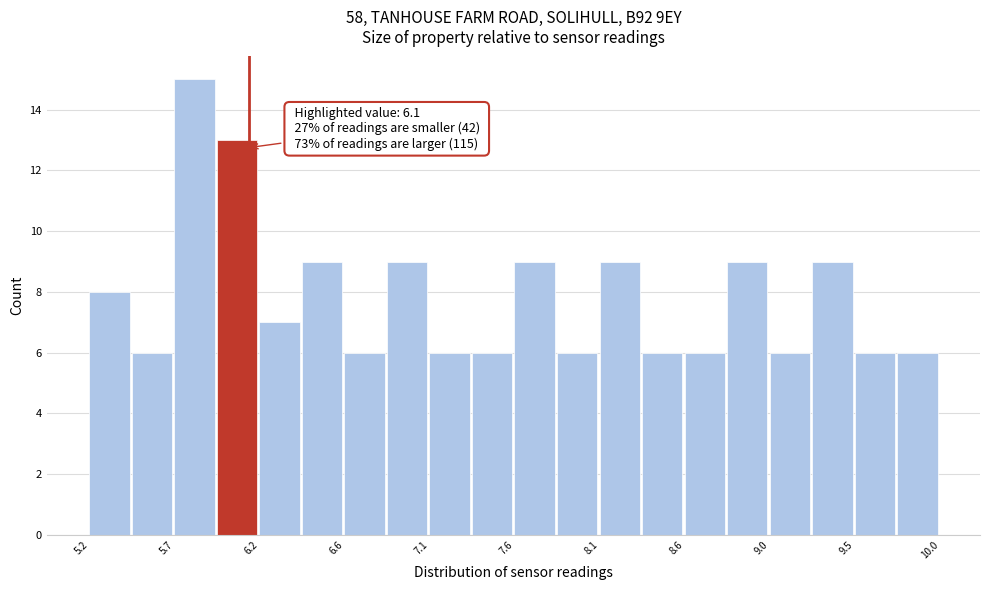

Which range on the x-axis has the tallest bar?

5.68 to 5.92